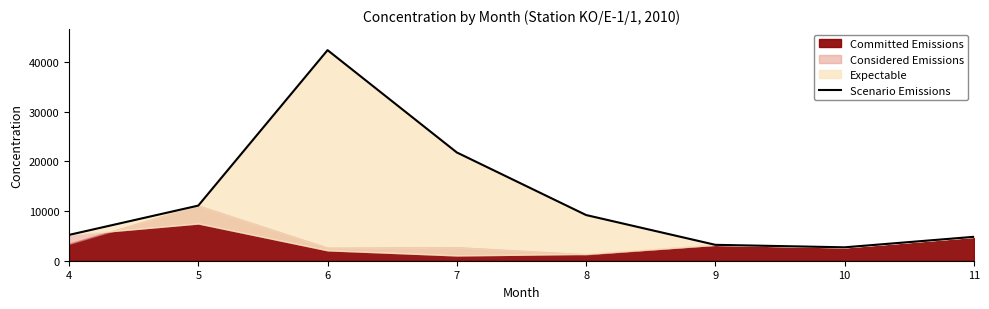

At which category does the data reach its first local peak?

6